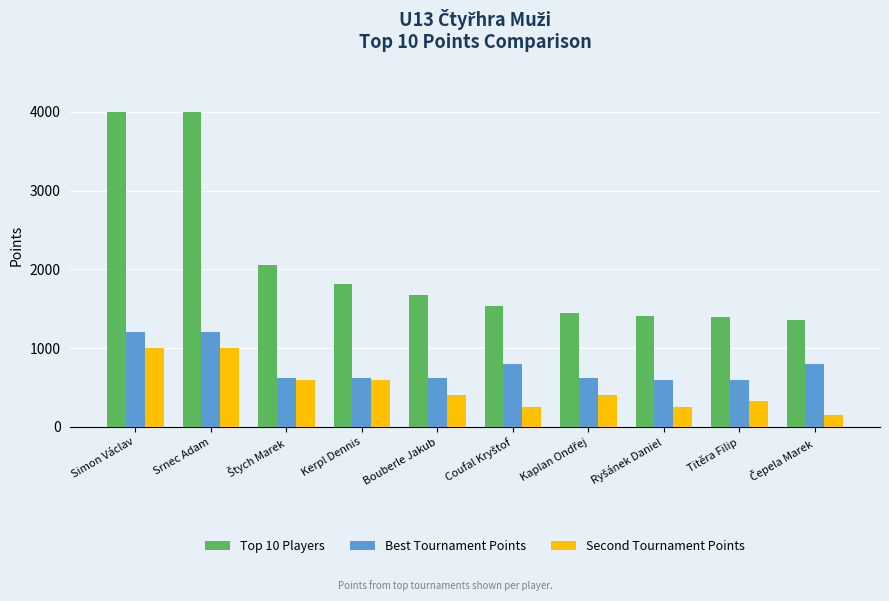

What is the average value of the Second Tournament Points series?

499